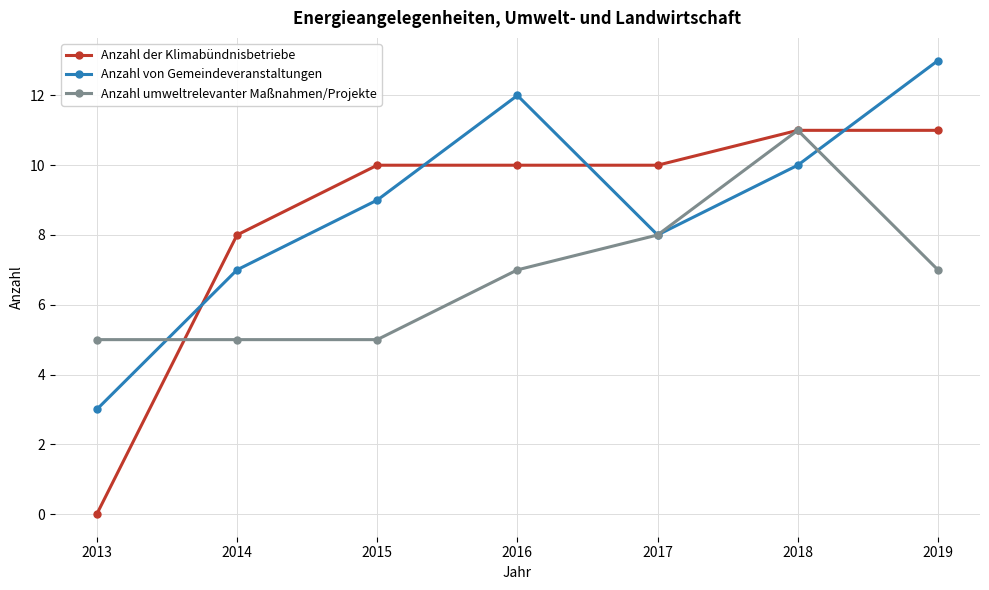

Read the Anzahl der Klimabündnisbetriebe value at 2016.

10